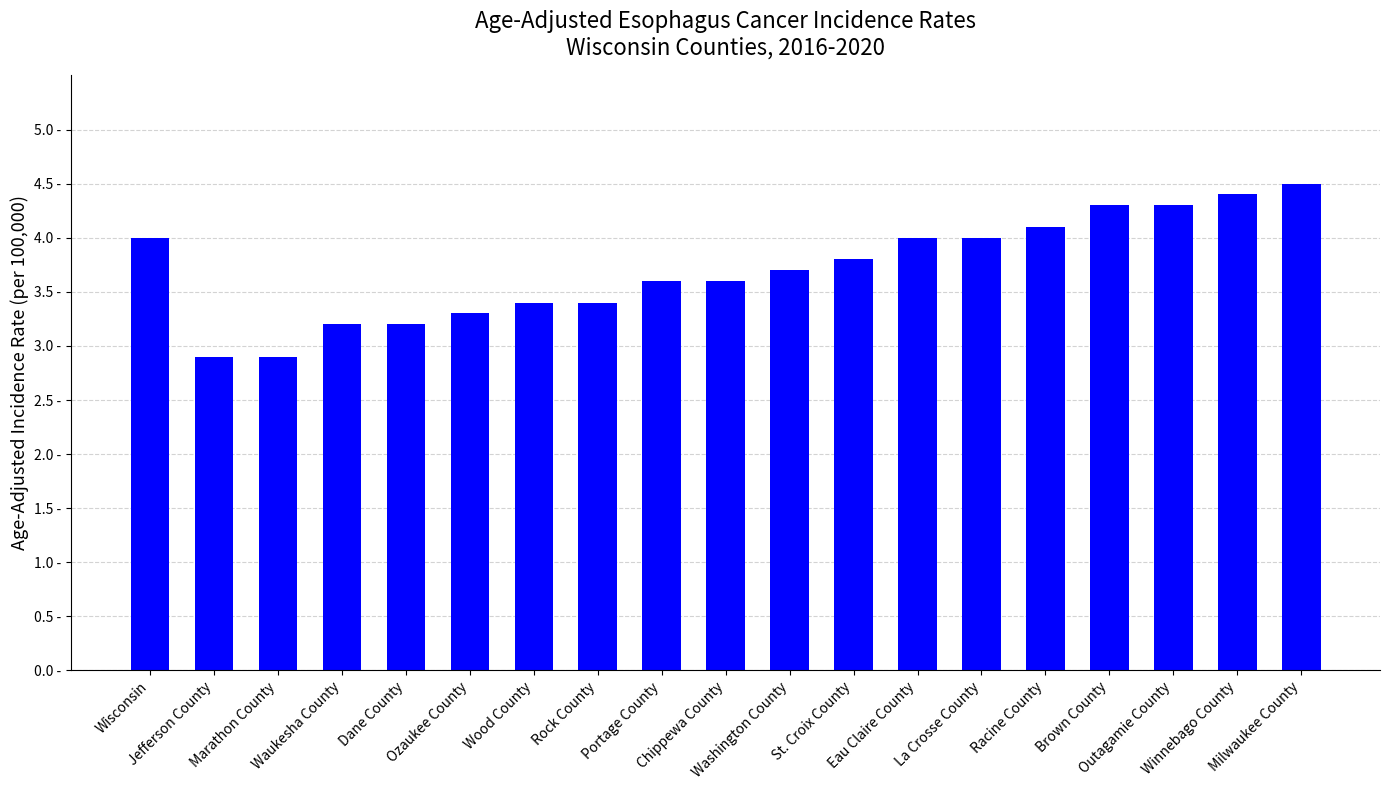

How many distinct data groups are displayed?

1